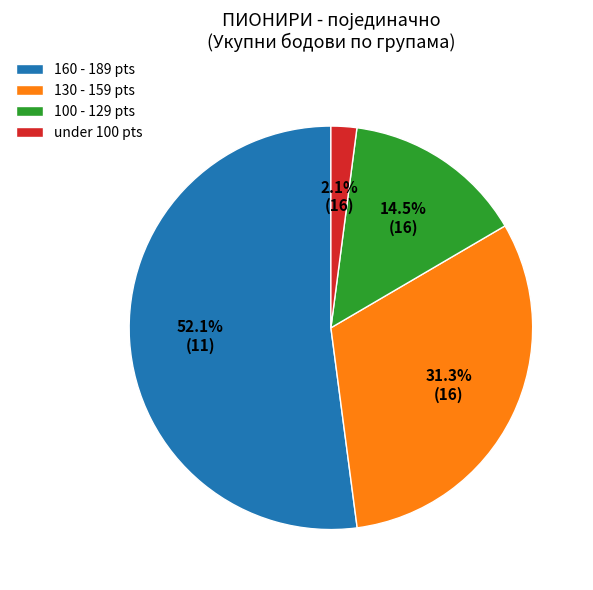

Which category accounts for the majority?

160 - 189 pts